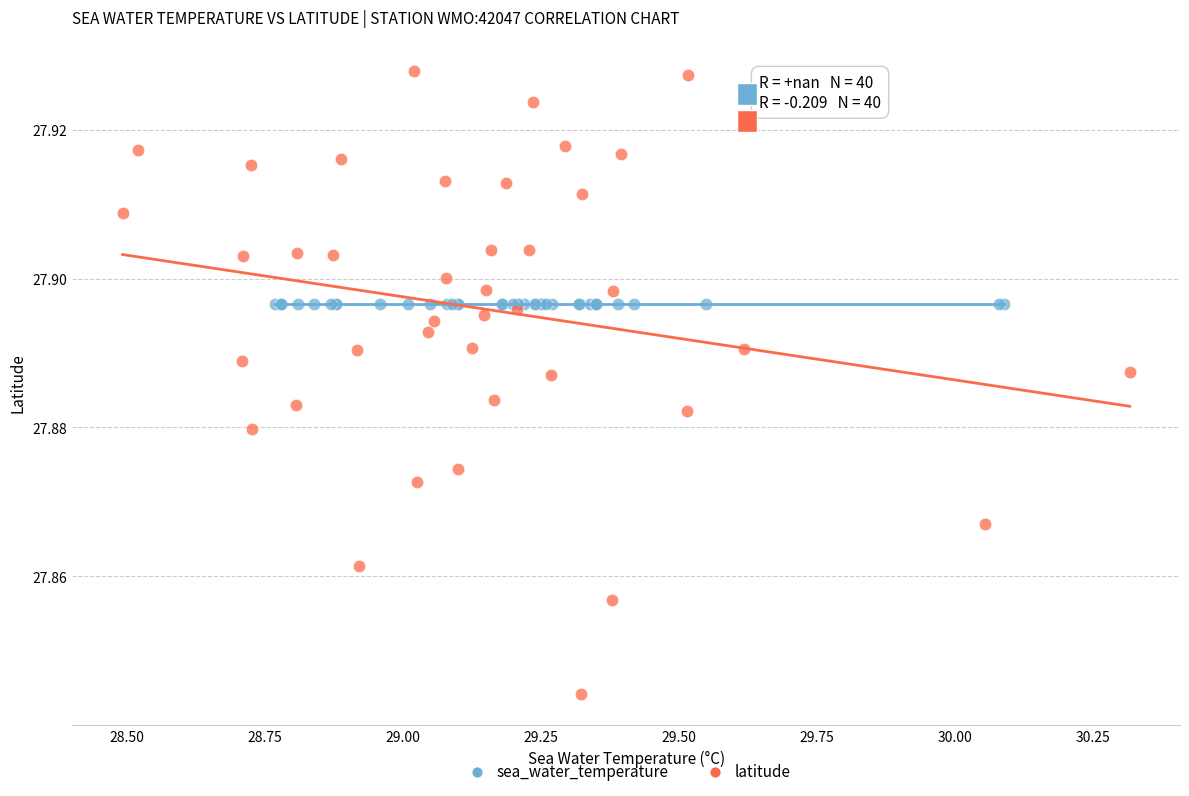

Which series contains the lowest Y value?

latitude